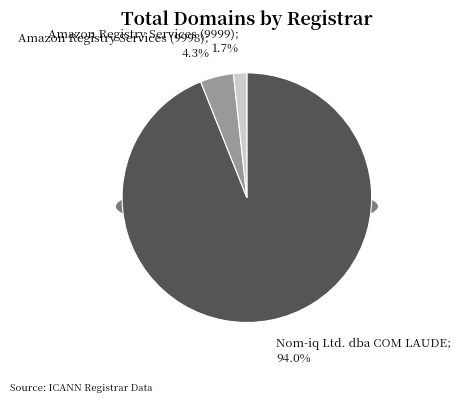

To the nearest percent, what is the combined percentage of Amazon Registry Services (9998) and Nom-iq Ltd. dba COM LAUDE?

98%